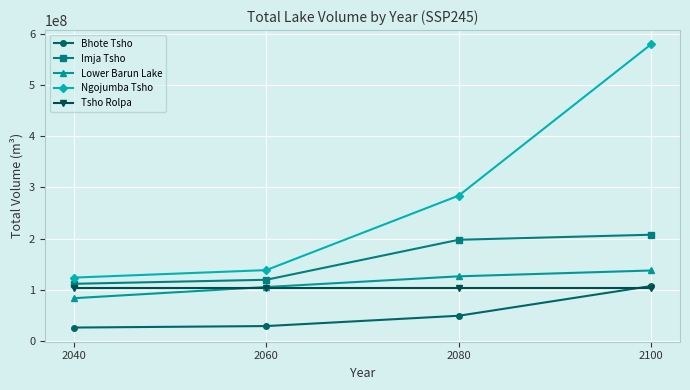

What is the minimum value shown in the chart?

26061184.4